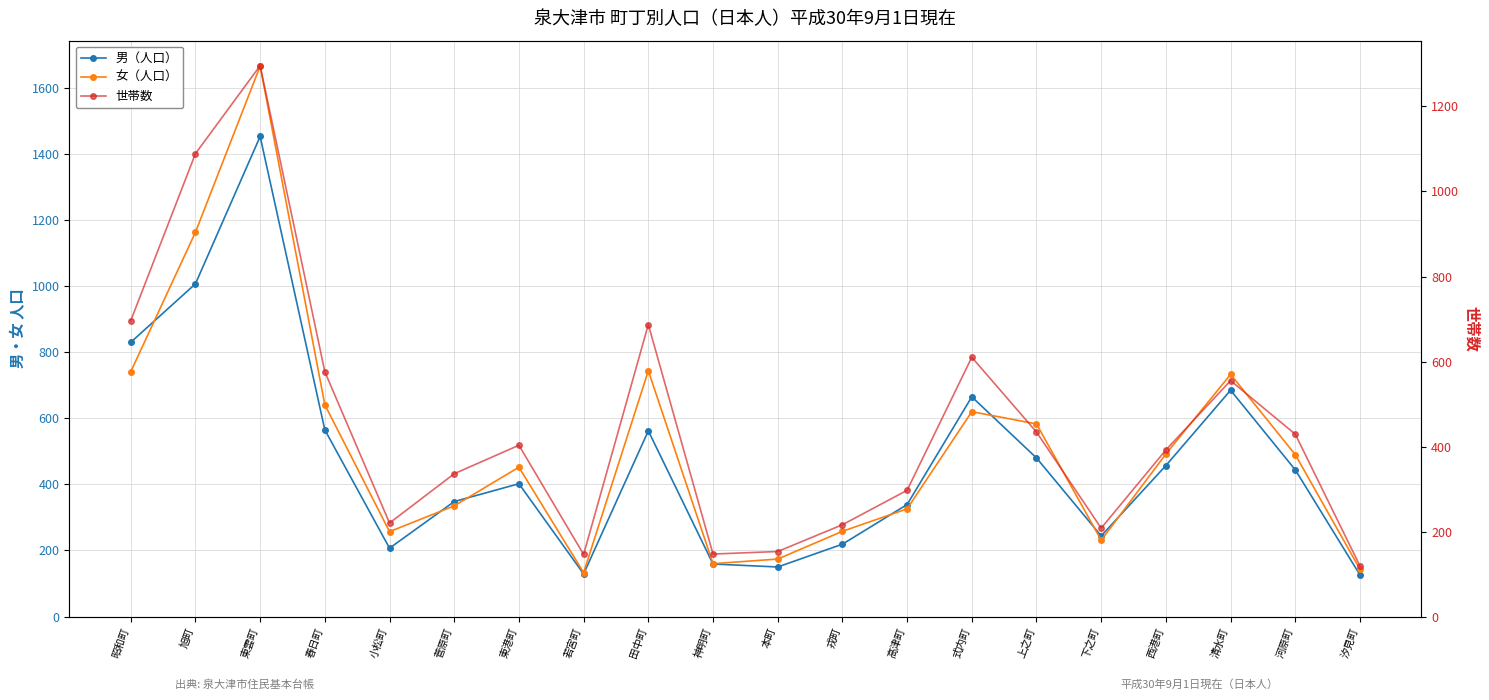

In 女（人口）, how many points are higher than both neighbors (excluding endpoints)?

5